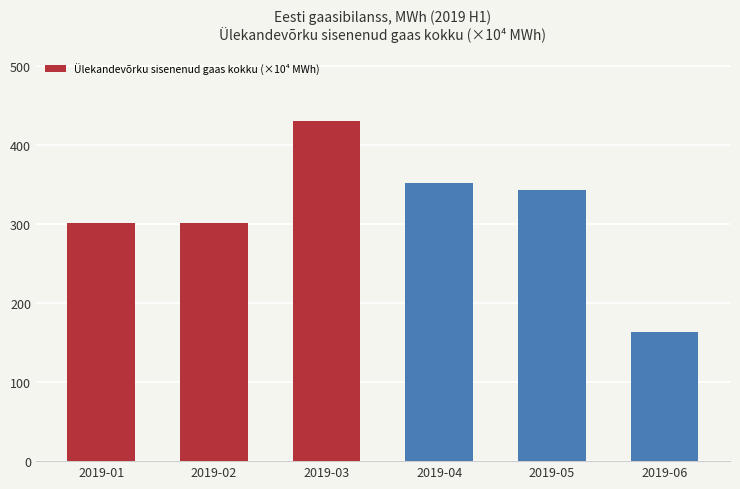

What is the value of the 4th bar from the left?

351.2